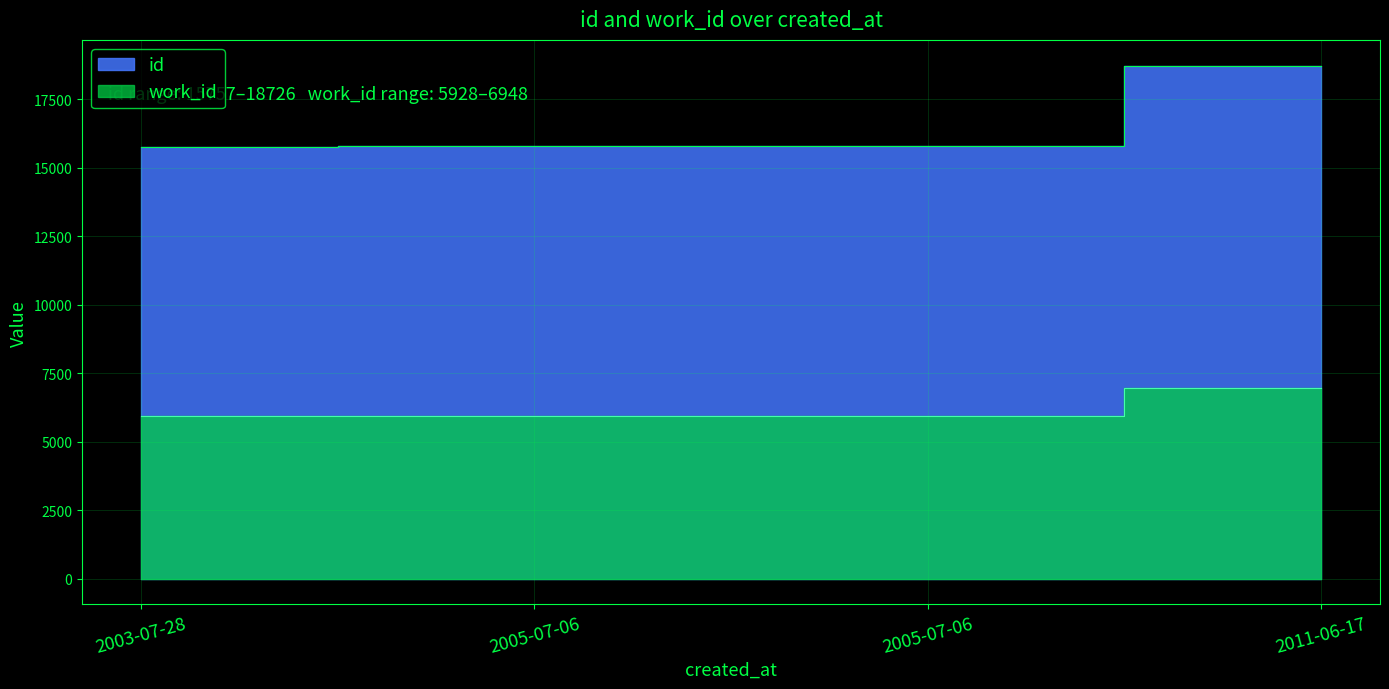

Is it true that work_id equals 5949 at 2005-07-06?

True